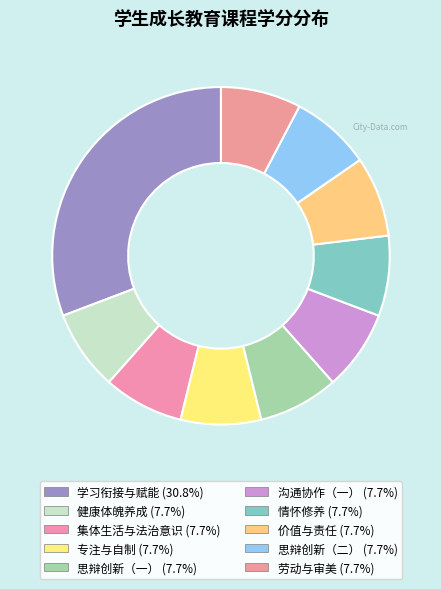

Between 思辩创新（二） and 集体生活与法治意识, which is larger?

思辩创新（二）